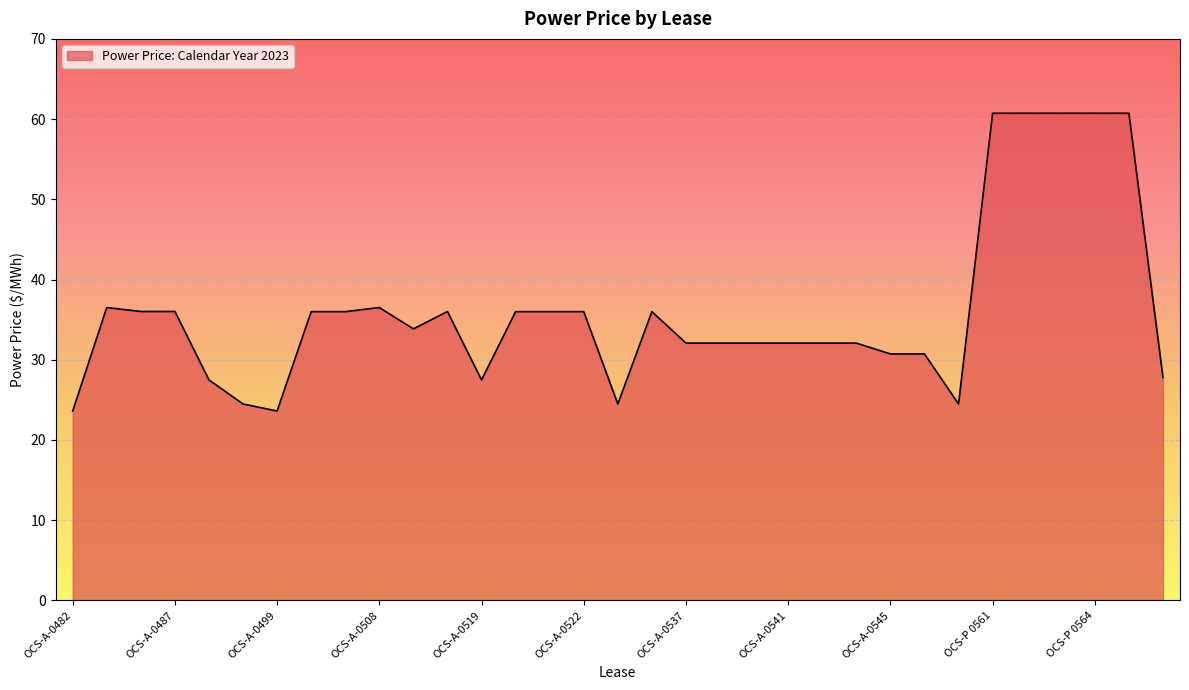

What is the maximum value shown in the chart?

60.7